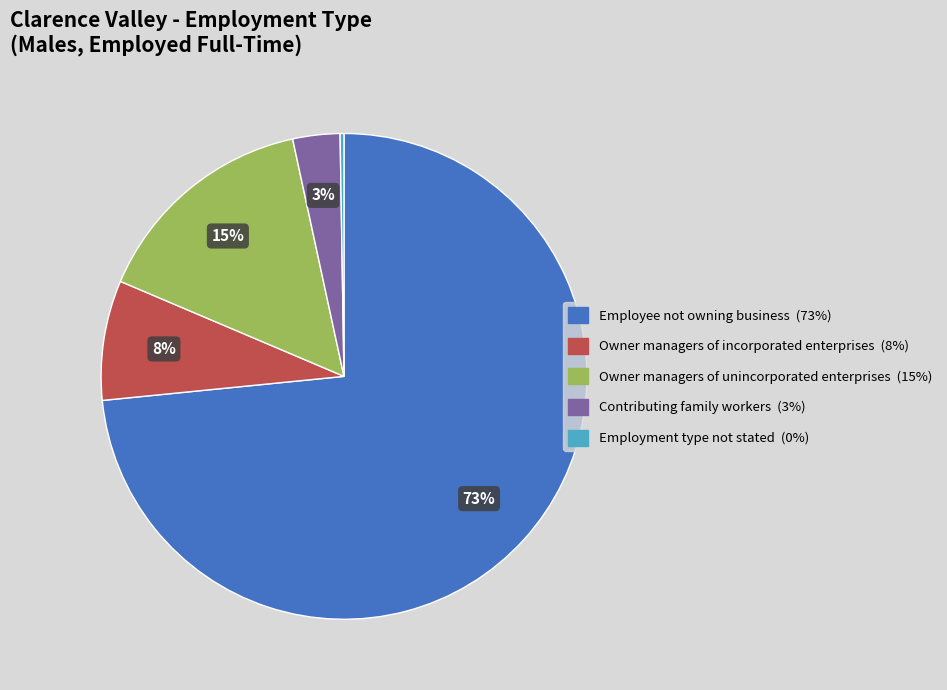

To the nearest percent, what percentage of the pie is Owner managers of unincorporated enterprises?

15%